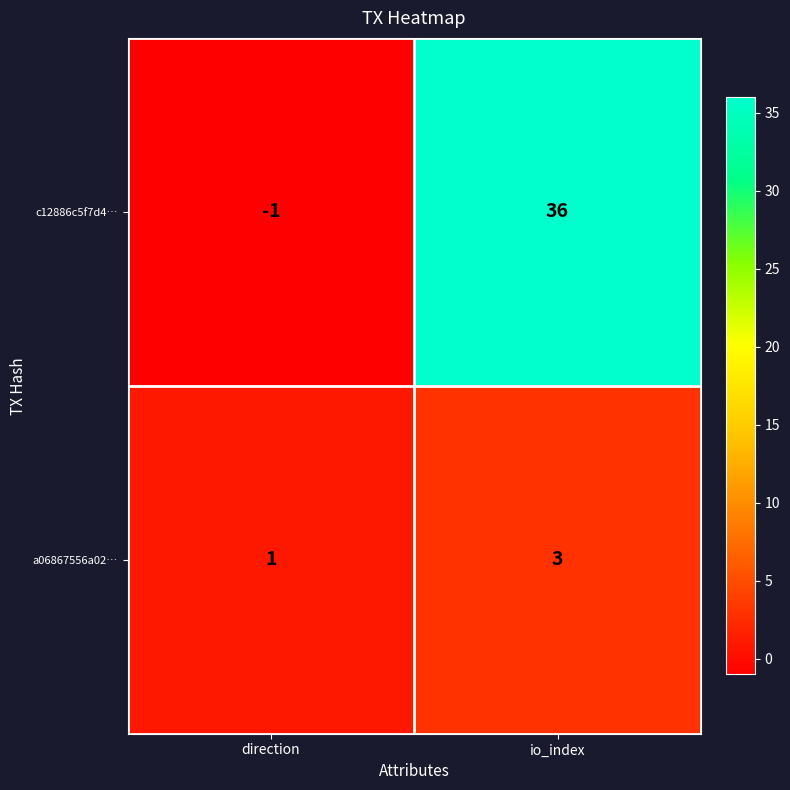

What is the difference between the highest and lowest values at direction?

2